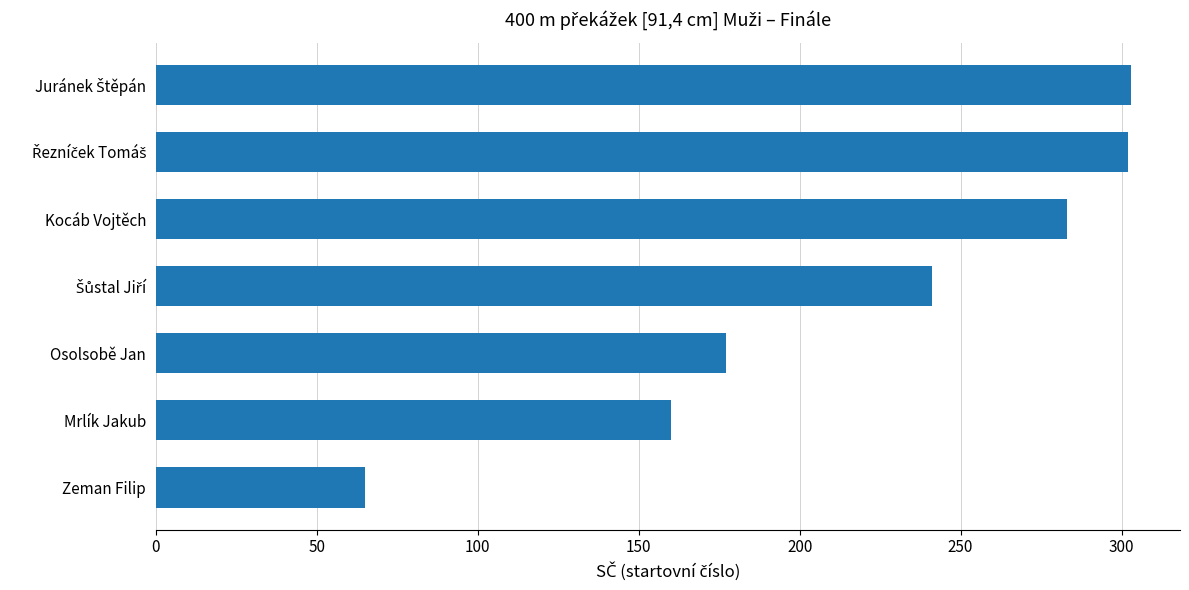

Are the bars grouped side by side (vs. stacked)?

No